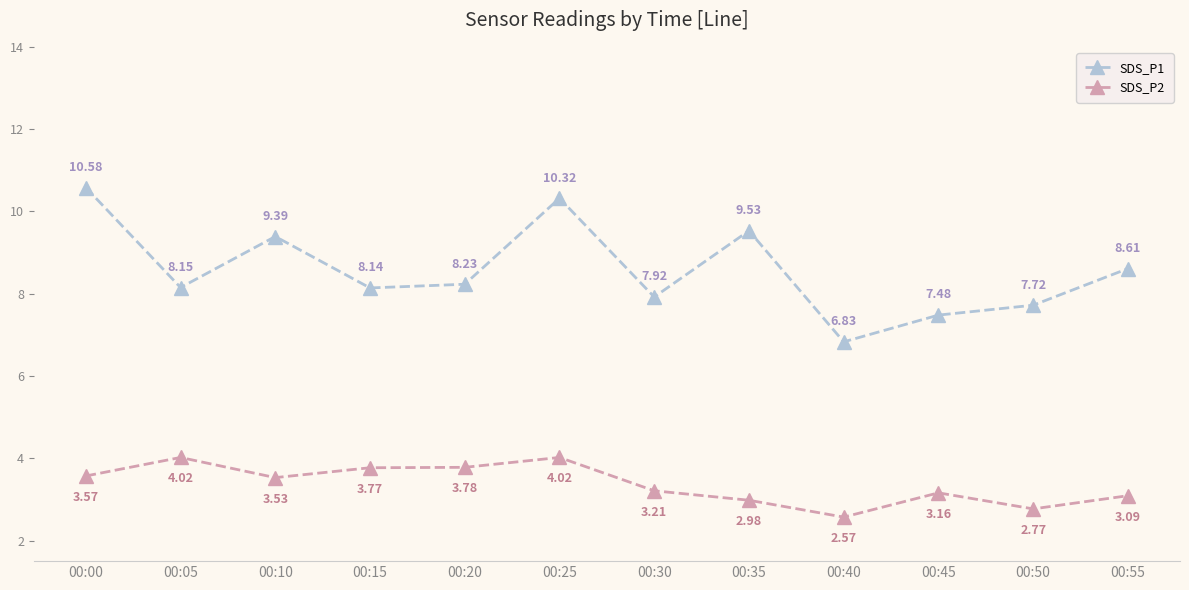

True or false: SDS_P2 and SDS_P1 cross at least once.

False